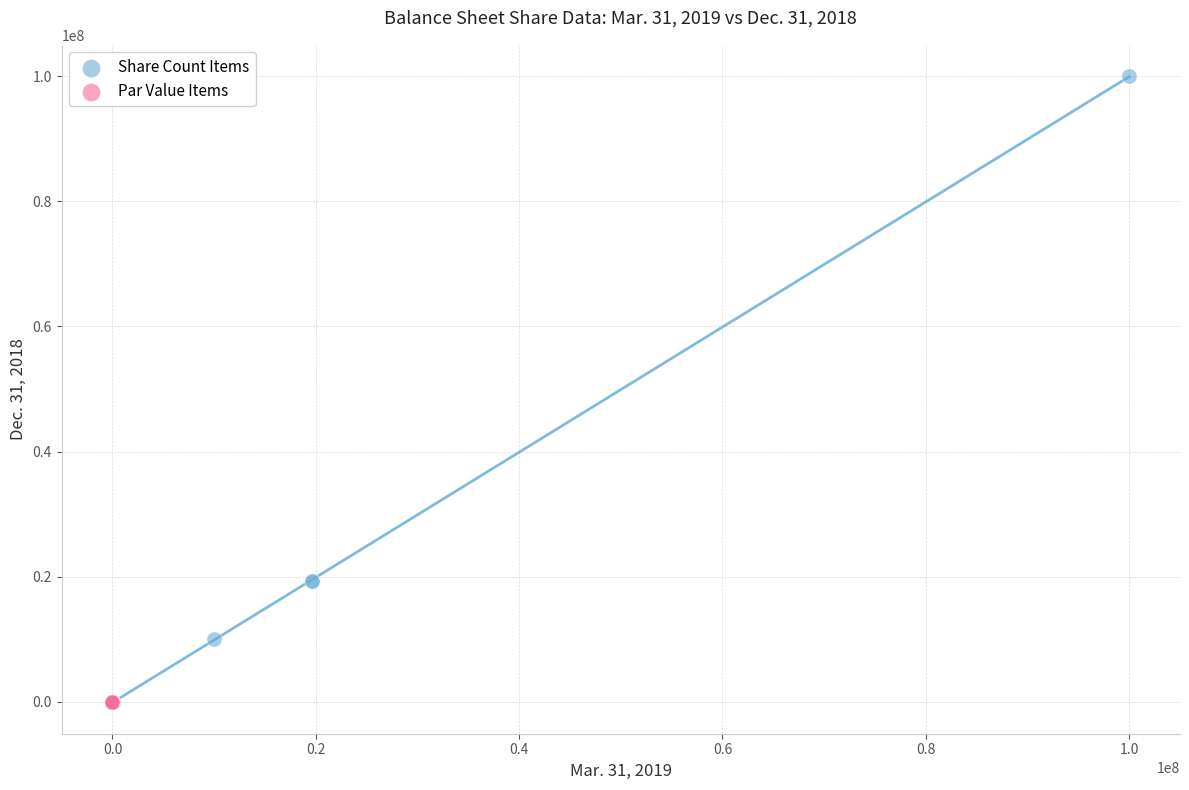

Which series has the largest Y range (max minus min)?

Share Count Items